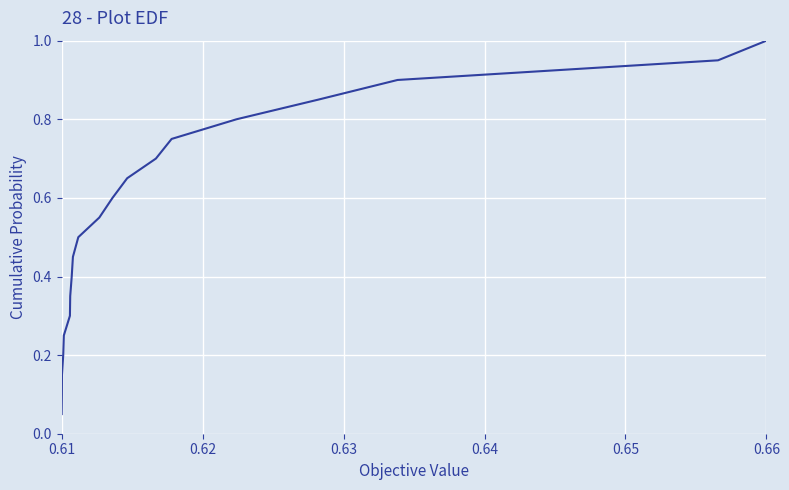

What is the greatest value displayed?

1.0